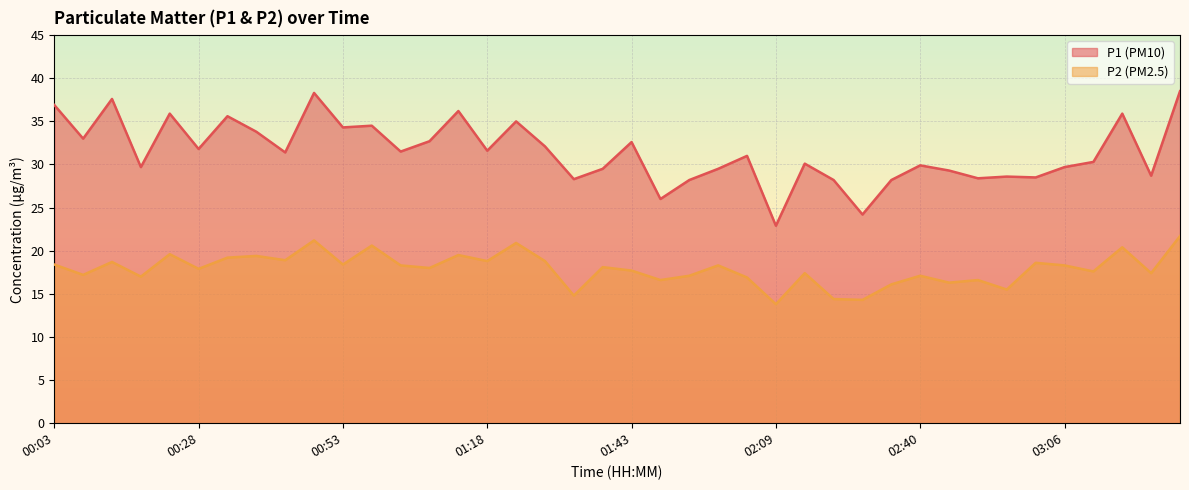

Rank the series at 02:56 from highest to lowest value.

P1, P2